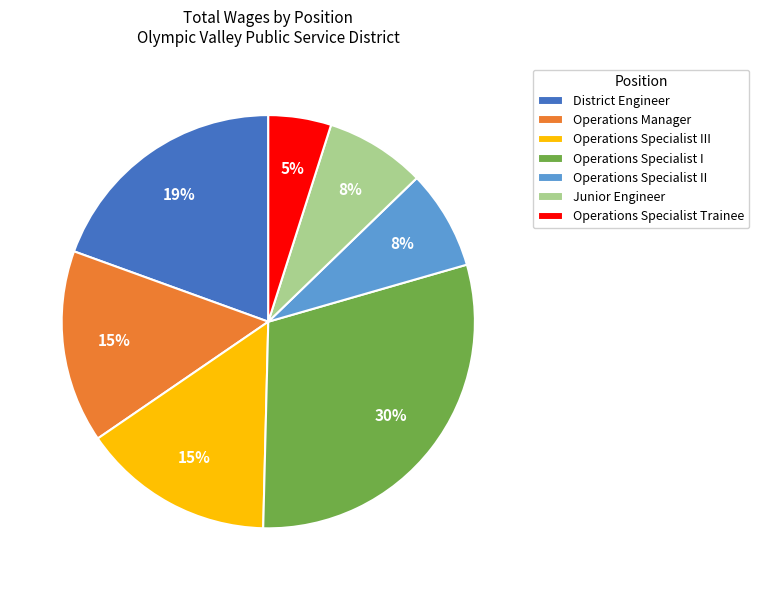

True or false: Junior Engineer accounts for 2% of the total.

False